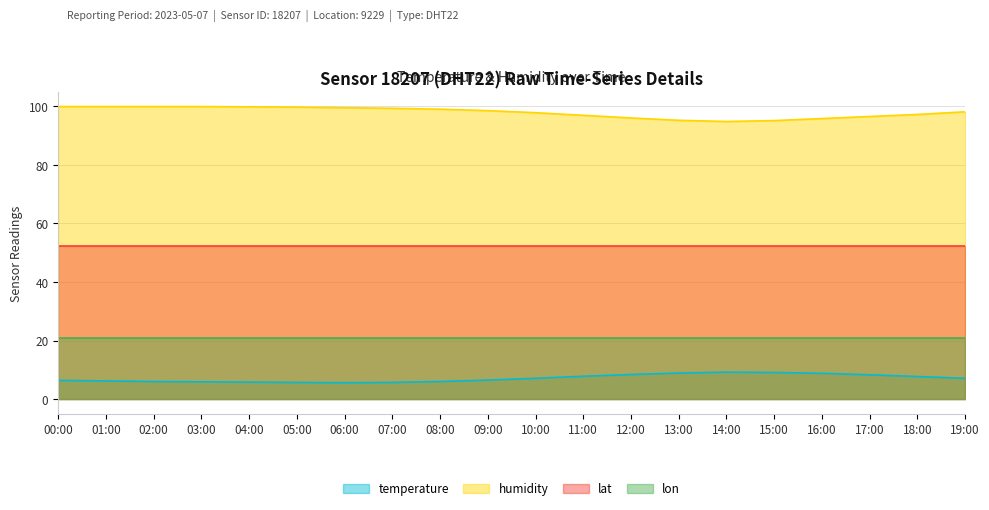

The temperature series shows 11.0 at 11:00. True or false?

False